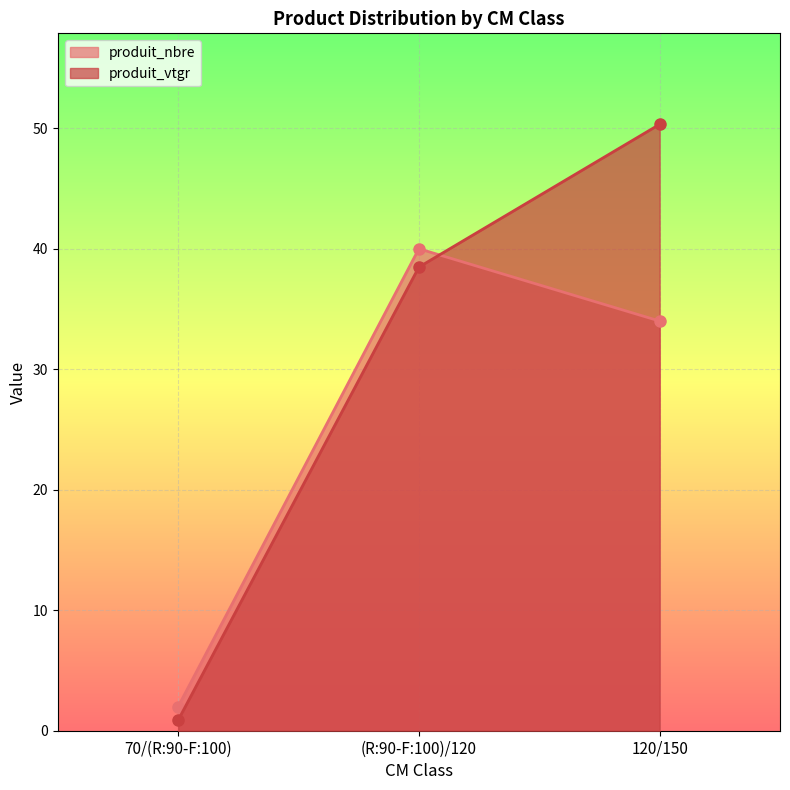

Reading left to right, list all the values displayed in this chart.

produit_nbre: 70/(R:90-F:100)=2.0	(R:90-F:100)/120=40.0	120/150=34.0
produit_vtgr: 70/(R:90-F:100)=0.9	(R:90-F:100)/120=38.5	120/150=50.3